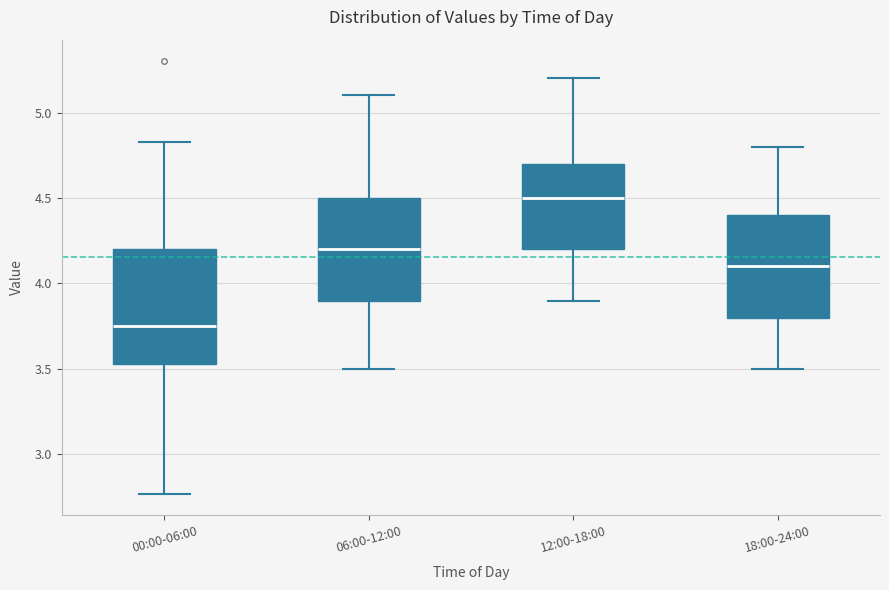

Comparing the boxes themselves (not the whiskers), which one is the tallest?

00:00-06:00